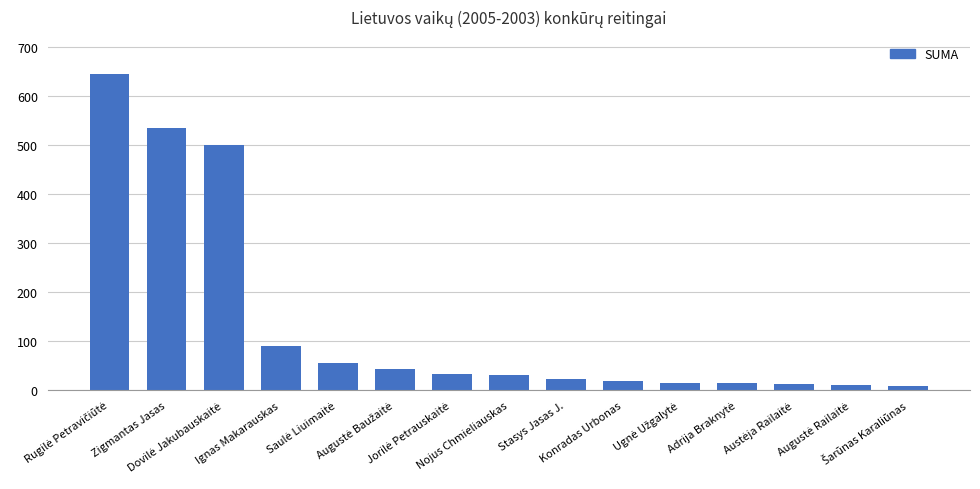

What is the difference between the maximum and minimum values?

633.5